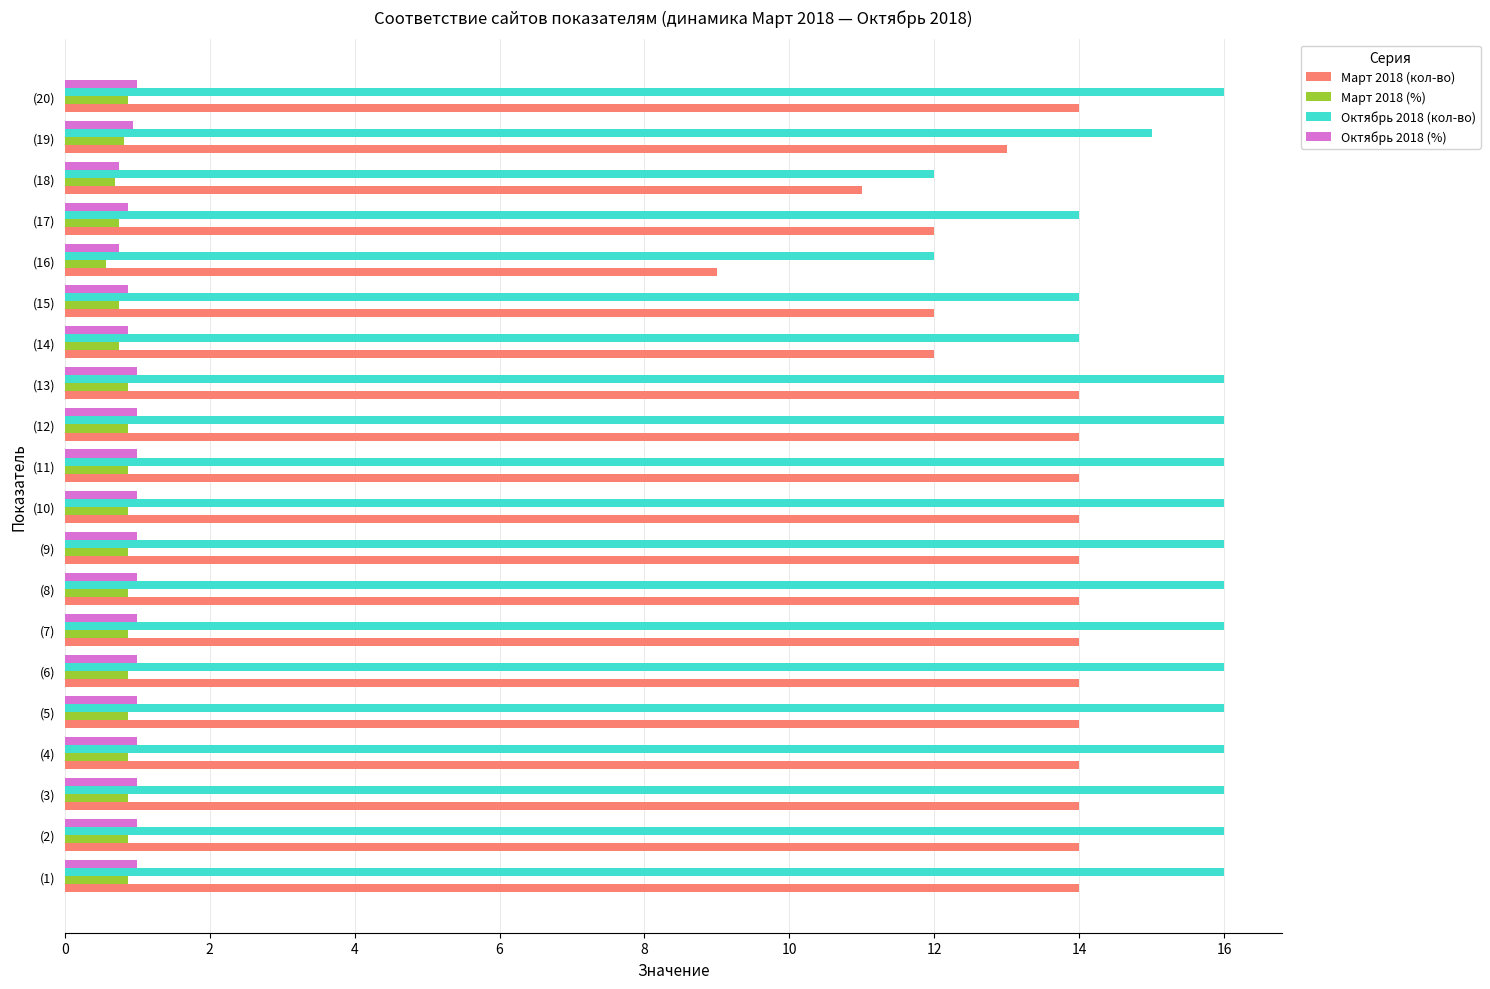

What is the sum of all Март 2018 (%) values?

16.6